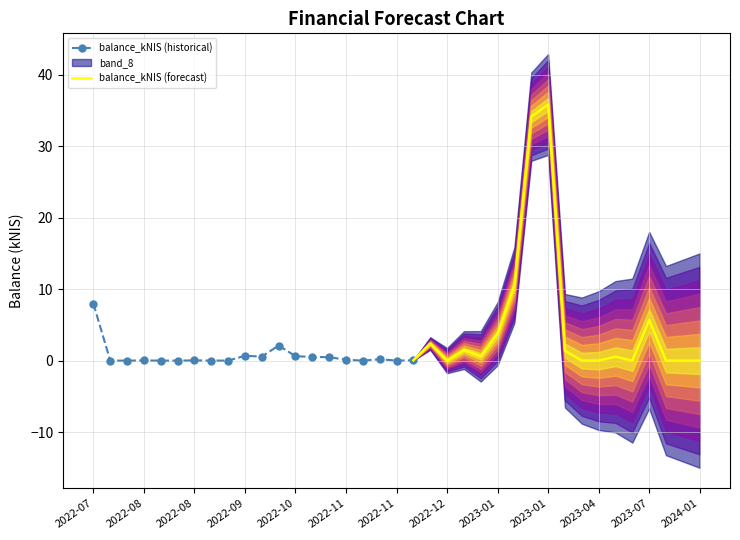

Rank the categories by value from lowest to highest.

2022-07-14, 2022-07-28, 2022-08-11, 2022-08-18, 2022-09-08, 2022-11-10, 2022-09-01, 2022-11-24, 2022-08-04, 2022-08-25, 2022-12-01, 2022-11-03, 2022-11-17, 2022-10-27, 2022-10-20, 2022-09-29, 2022-10-13, 2022-09-22, 2022-10-06, 2022-07-07